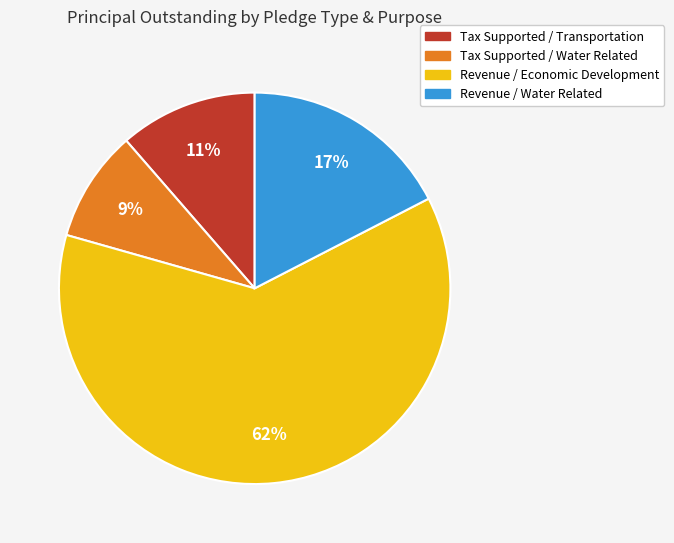

Is it true that Revenue / Economic Development is 62% of the pie?

True